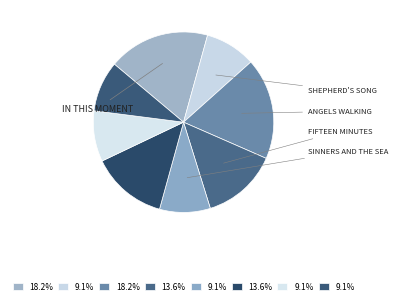

Count the number of slices in the pie.

8